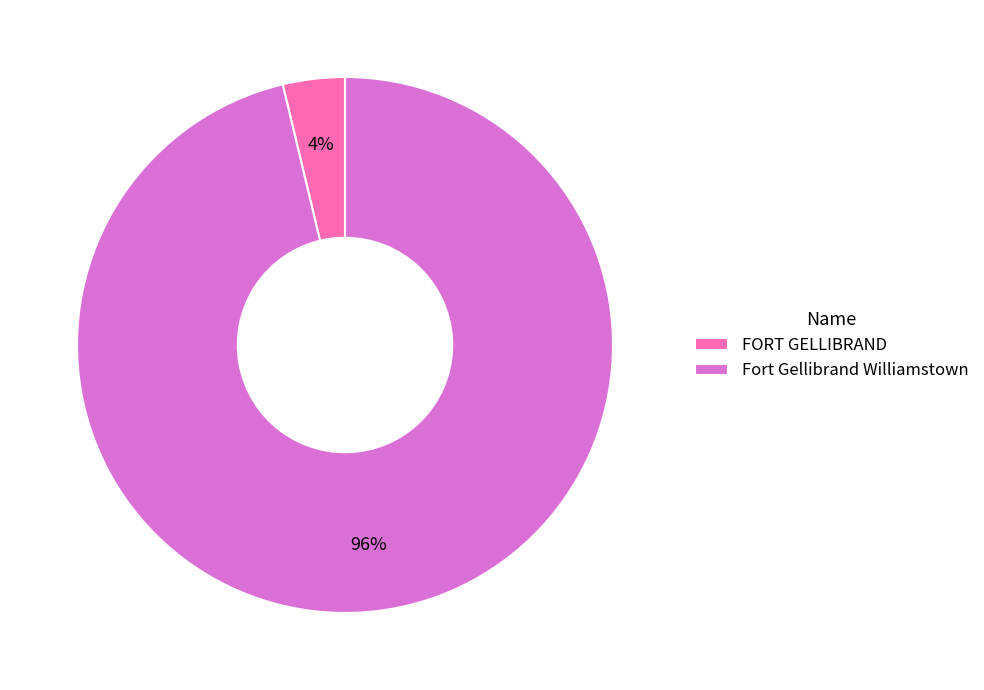

Is the sum of Fort Gellibrand Williamstown and FORT GELLIBRAND greater than half?

Yes